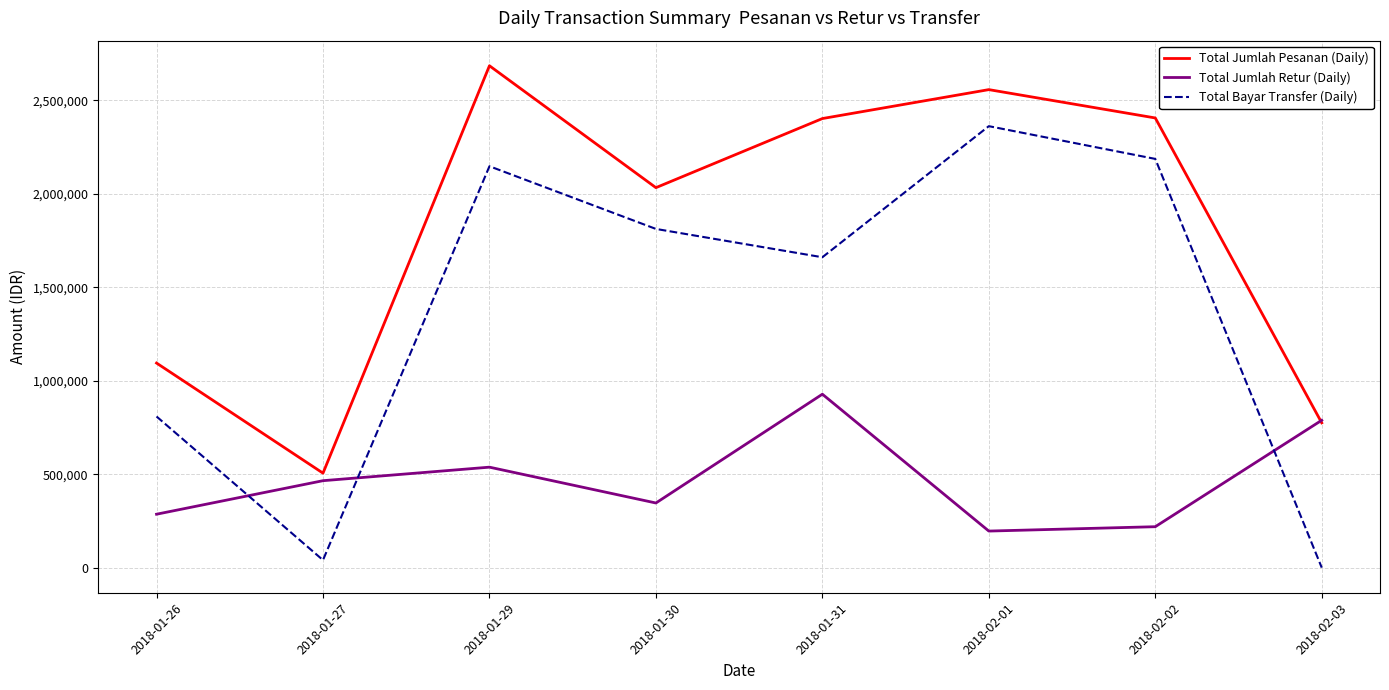

Does the chart have visible grid lines?

Yes